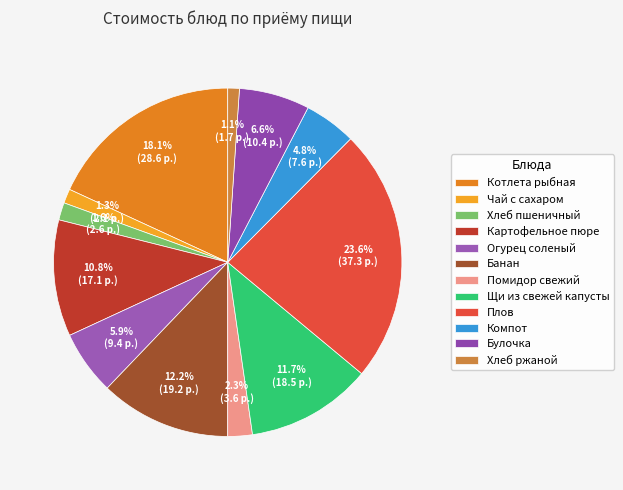

Is the sum of Плов and Банан greater than half?

No